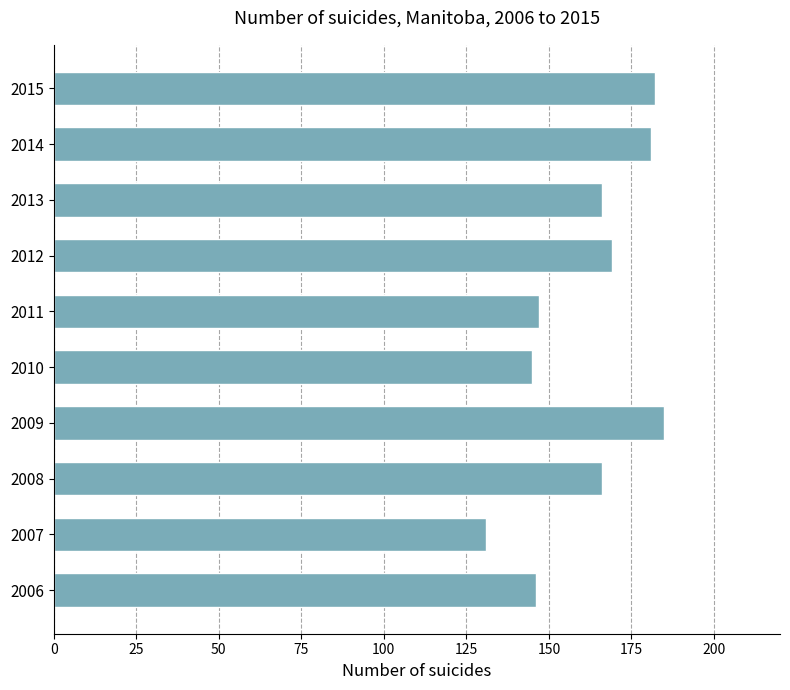

What is the difference between the second highest and minimum values?

51